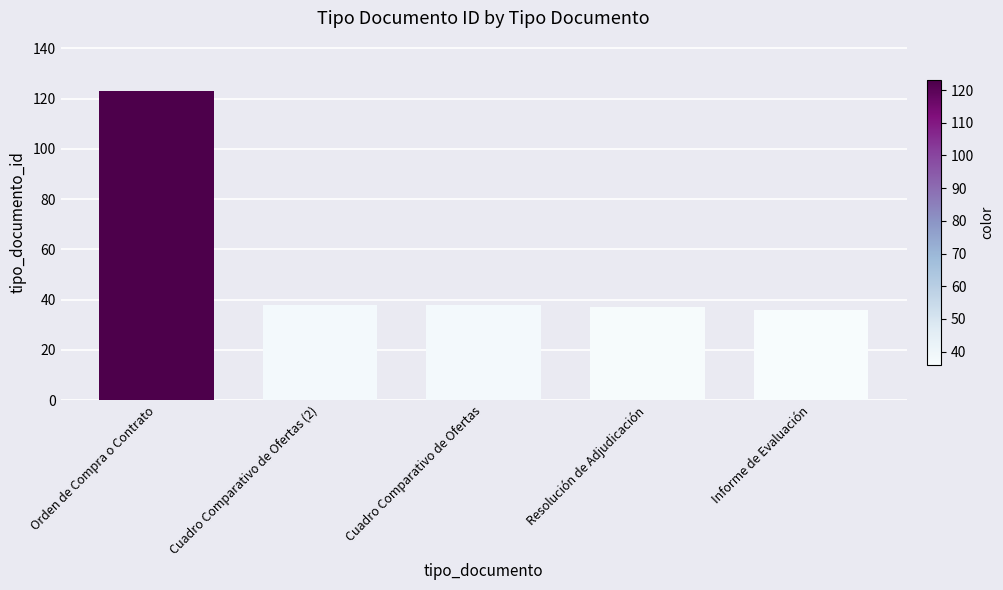

What is the label of the 4th bar from the left?

Resolución de Adjudicación